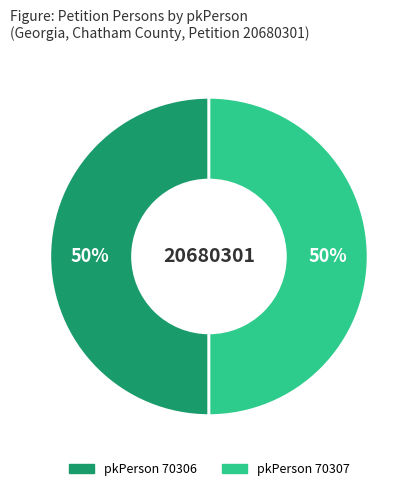

Count the number of slices in the pie.

2